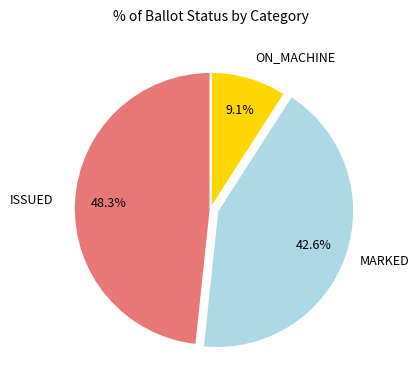

Is there any slice that represents more than half of the pie?

No